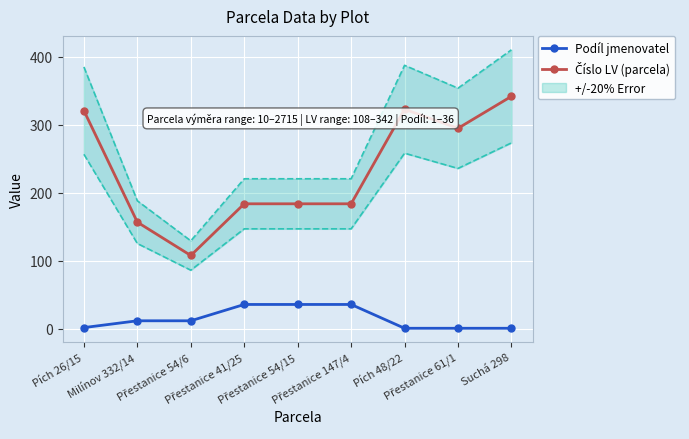

The Číslo LV (parcela) series shows 68 at Přestanice 147/4. True or false?

False